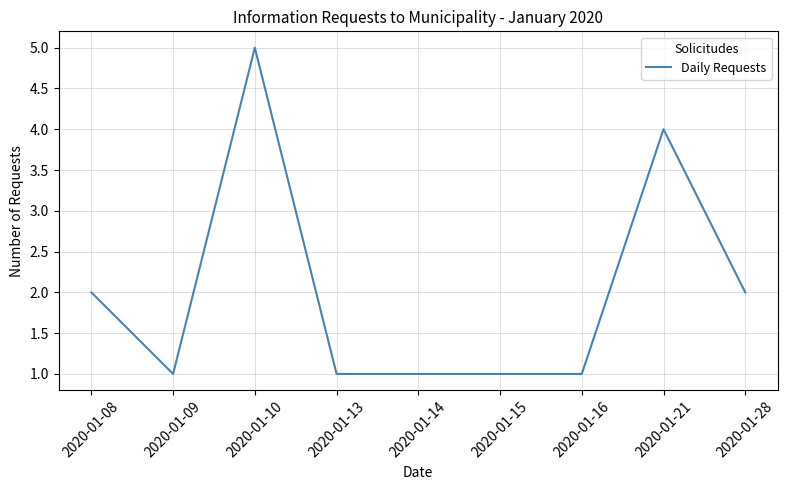

Does the chart have visible grid lines?

Yes